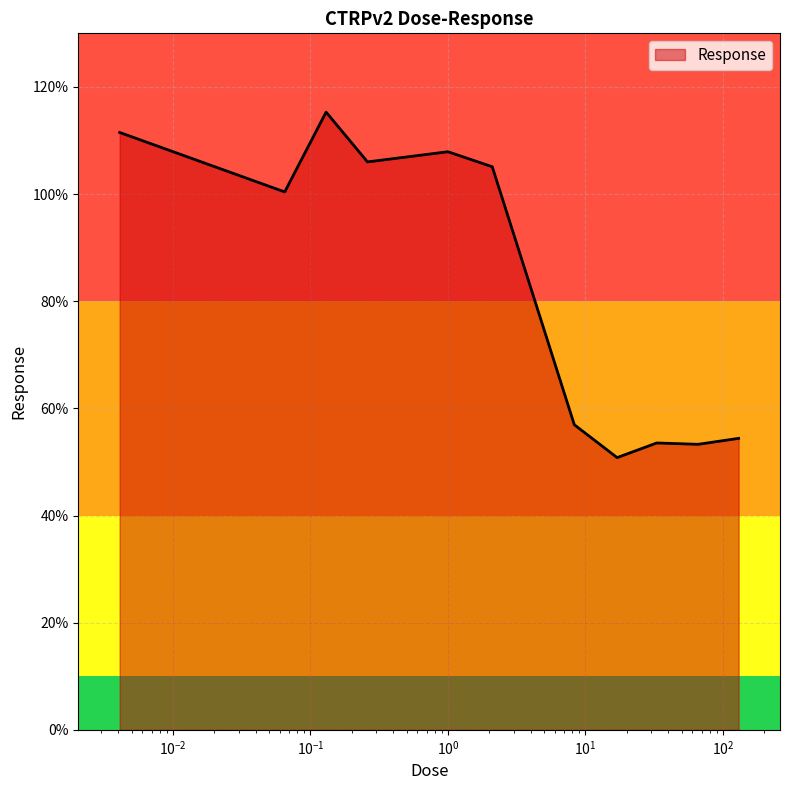

What is the maximum value shown in the chart?

115.3